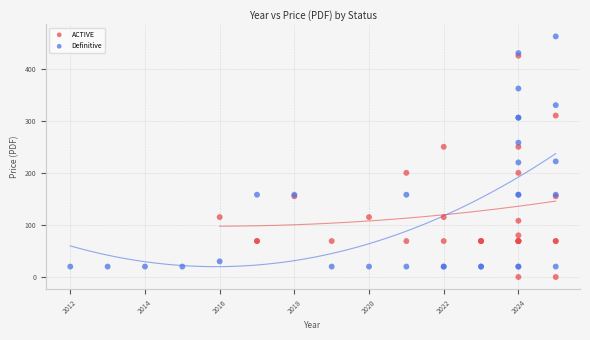

Which series reaches the maximum Y coordinate?

Definitive